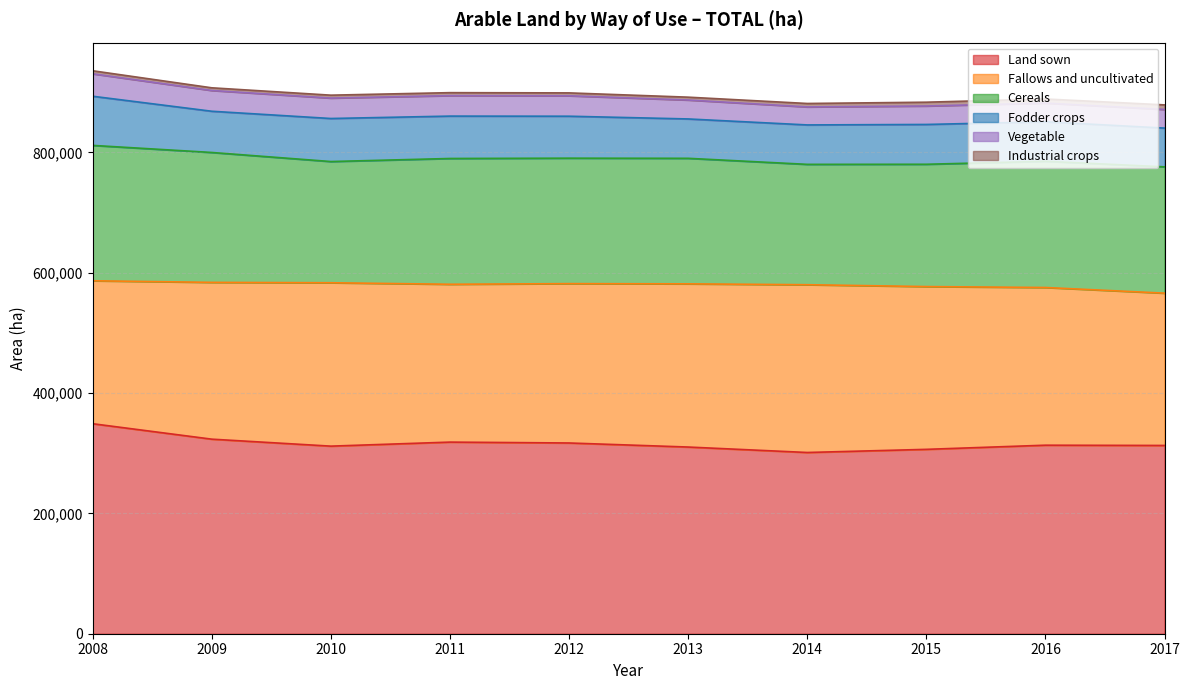

What is the sum of the Cereals values at 2008 and 2012?

433501